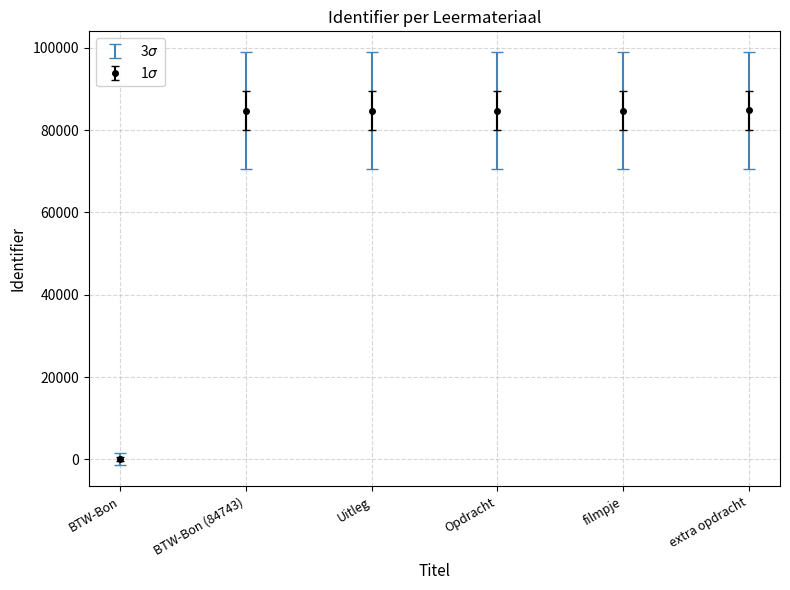

Which label corresponds to the smallest value in the chart?

BTW-Bon